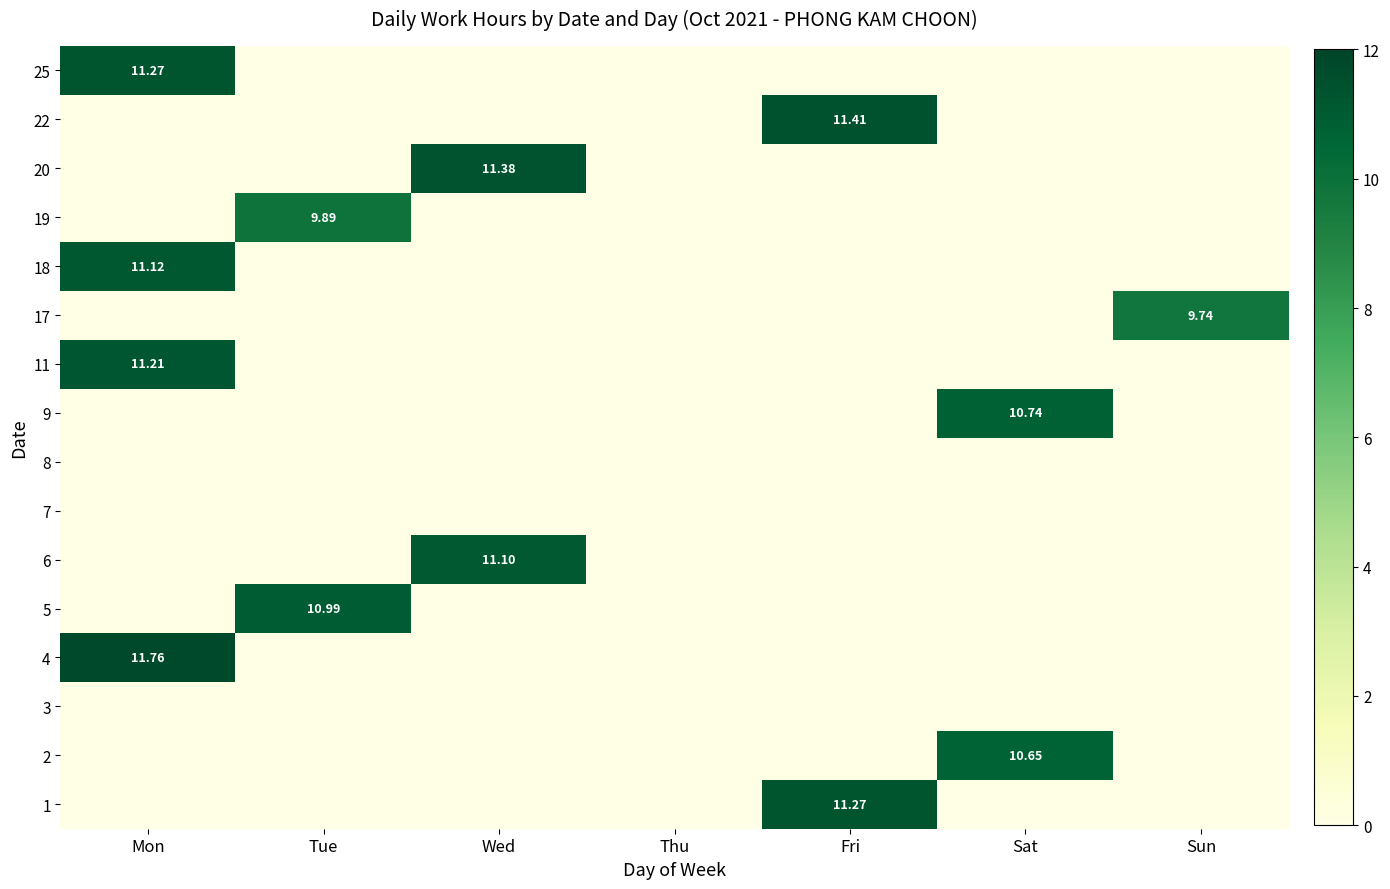

What is the total value across all series at Fri?

22.7